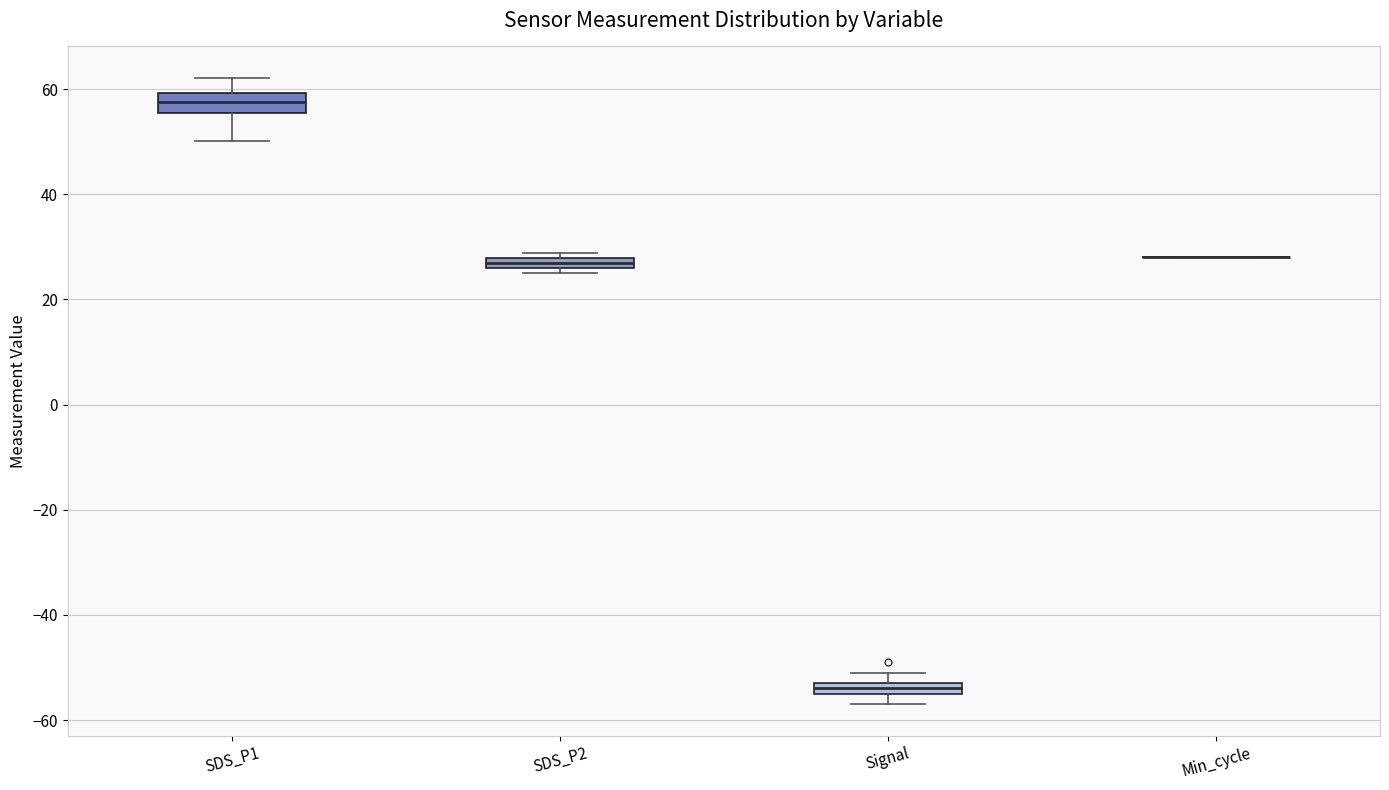

Where does the median line of the box for SDS_P1 sit on the y-axis? The values are not printed on the chart, so give them approximately, as read against the axis.

58